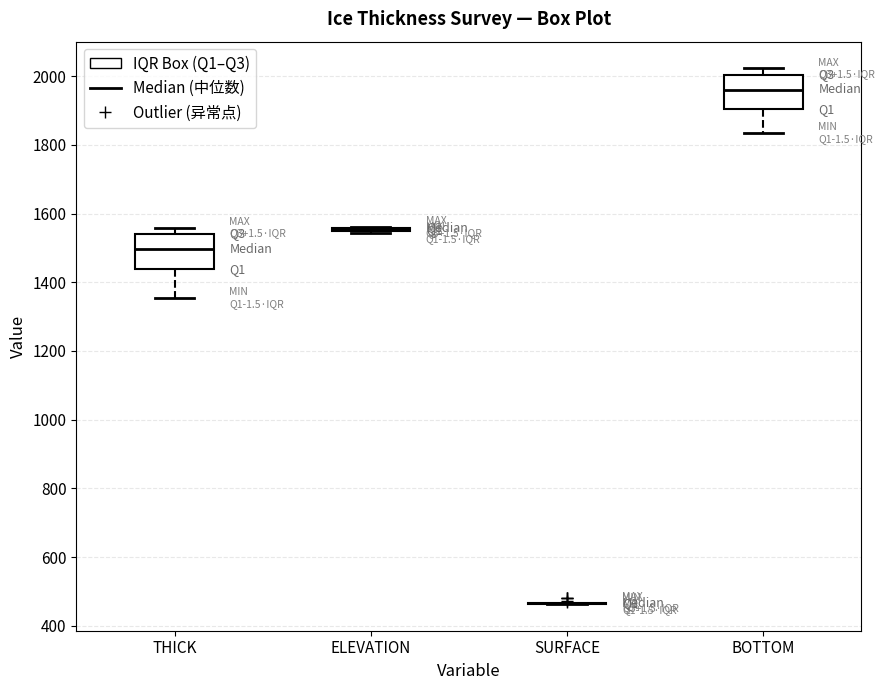

Reading left to right, transcribe this box plot: for each box, give where its median line is, the range the box spans, and where its two whiskers end, as read against the y-axis. The values are not printed on the chart, so give them approximately, as read against the axis.

THICK: median 1500, box 1440 to 1540, whiskers 1360 to 1560
ELEVATION: box collapsed to a line at 1560, whiskers 1540 to 1560
SURFACE: box collapsed to a line at 460, whiskers 460 to 460
BOTTOM: median 1960, box 1900 to 2000, whiskers 1840 to 2020